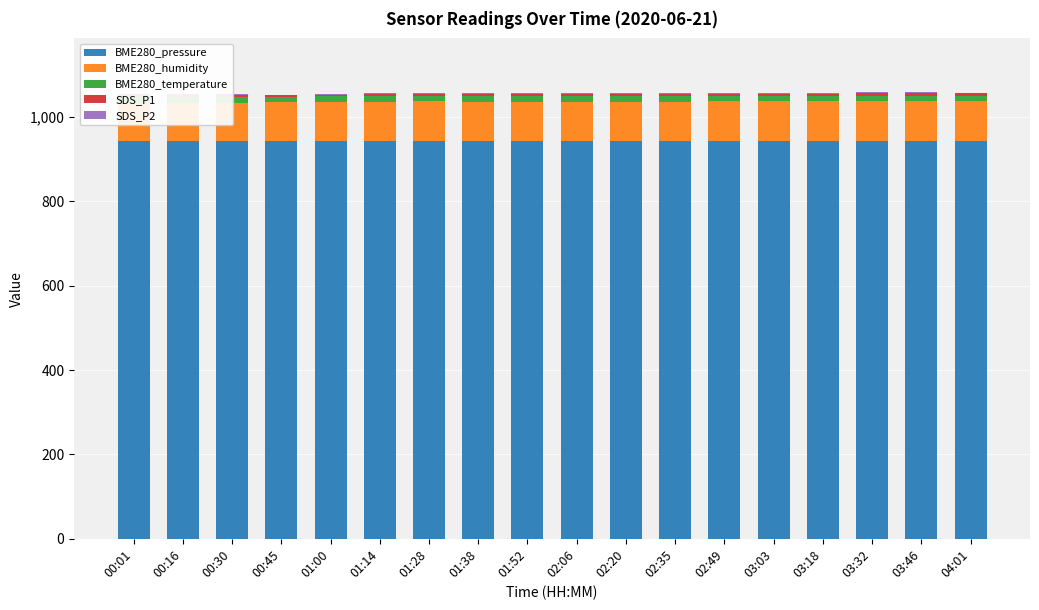

At which label does BME280_pressure reach its minimum?

04:01